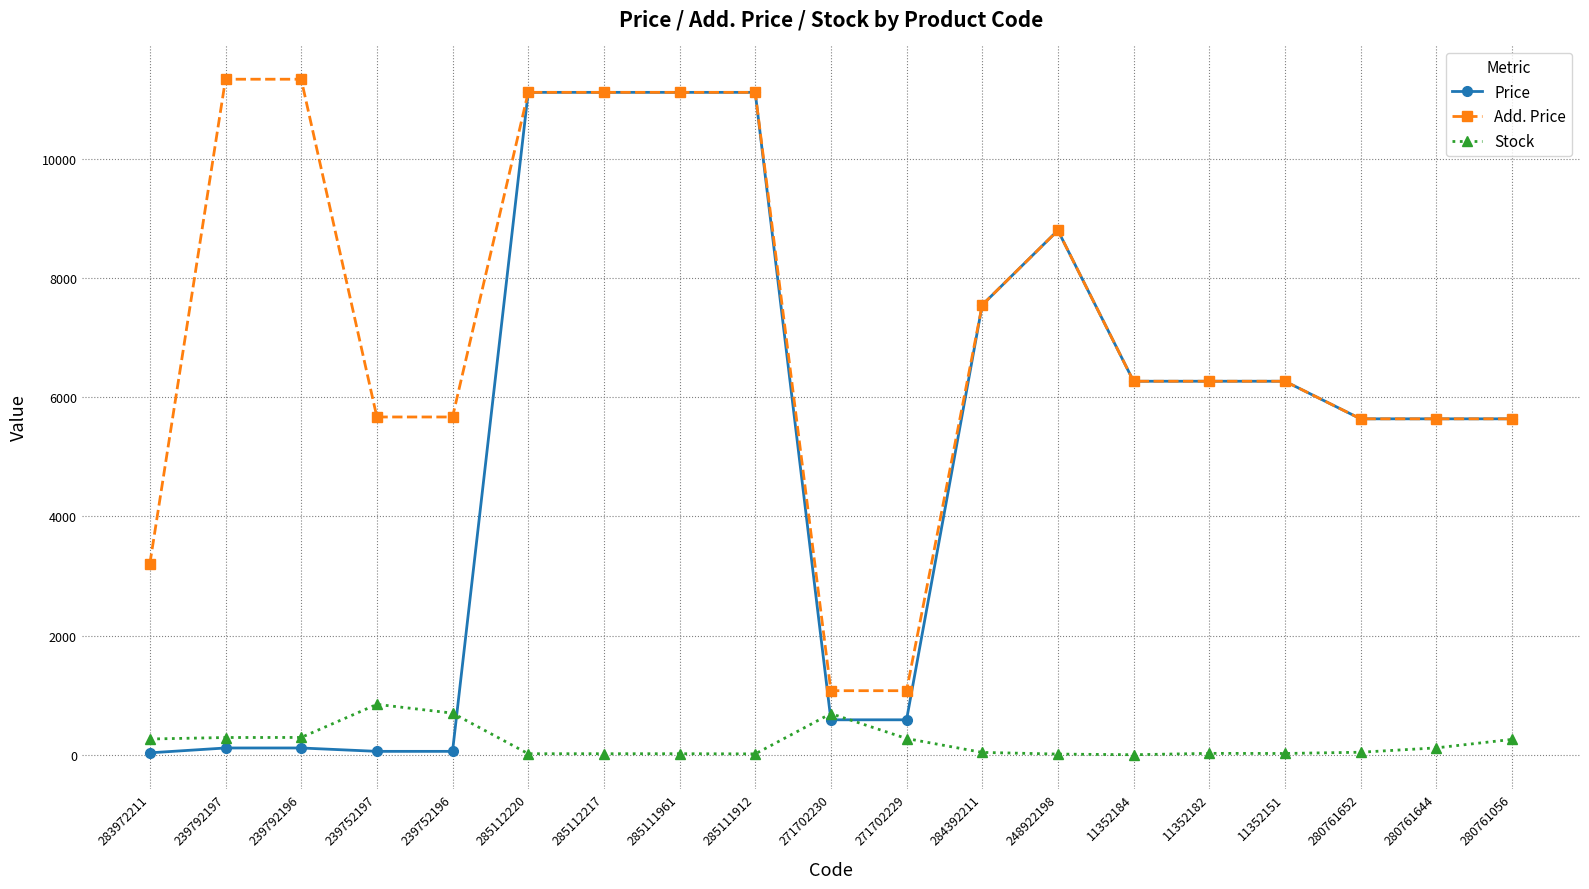

The value of Price at 239792197 is 113.3. True or false?

True